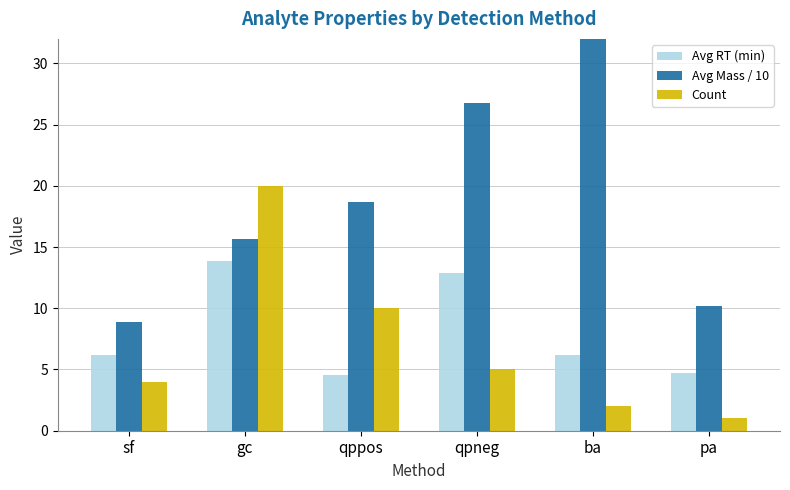

What are all the series names shown in the legend?

Avg RT (min), Avg Mass / 10, Count